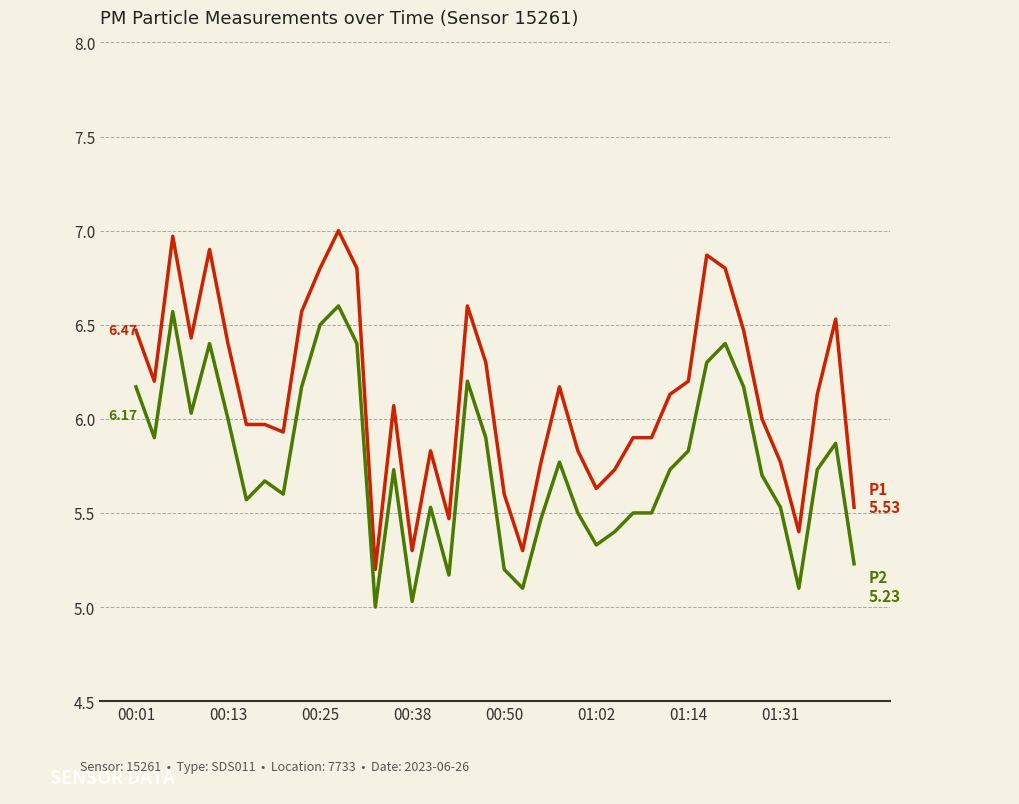

Does the chart display data point markers on the line(s)?

No